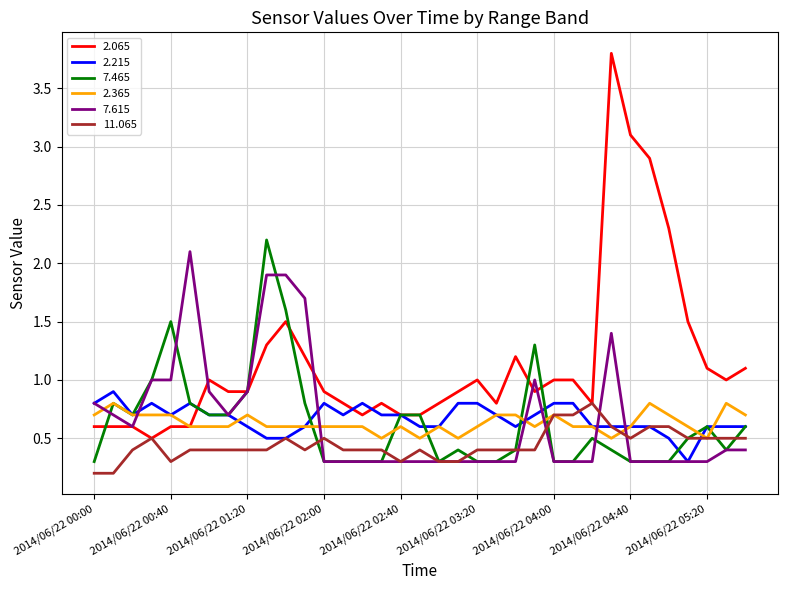

What is the lowest value of the 2.365 series?

0.5